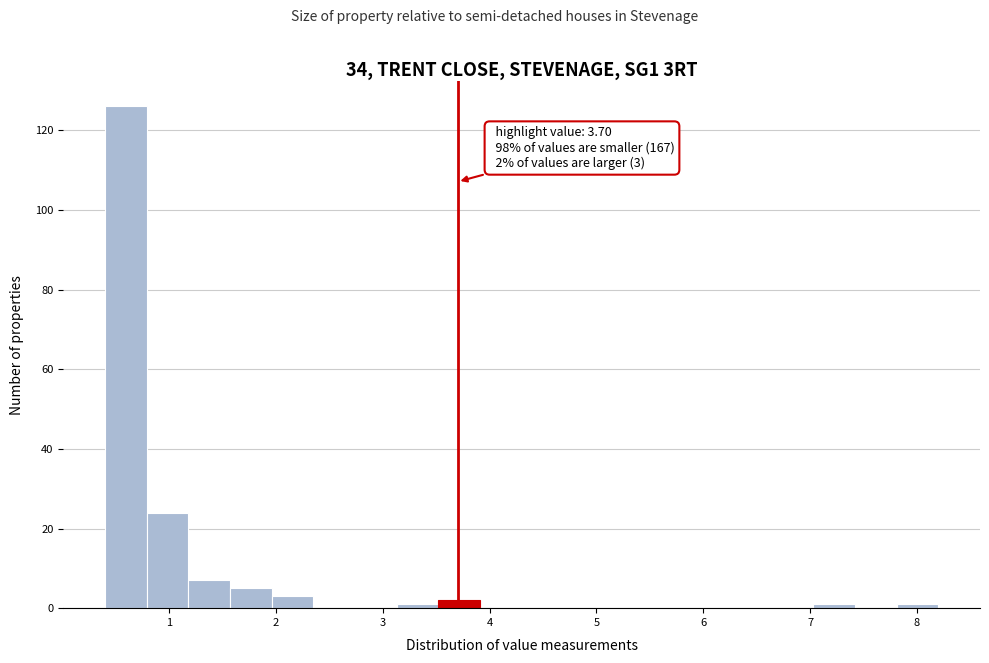

Read against the x-axis, roughly where is the centre of the tallest bar?

0.6